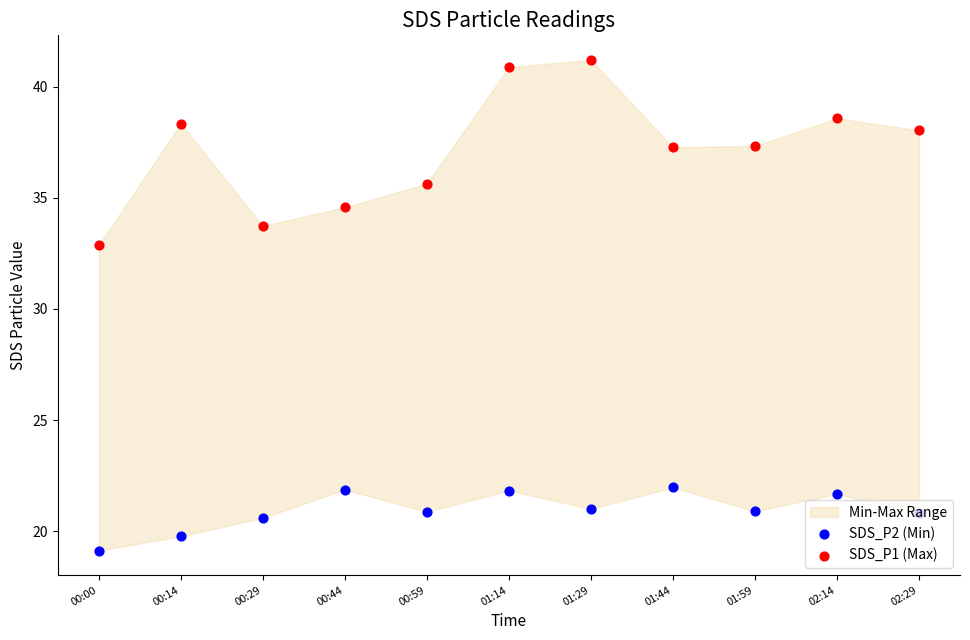

At how many categories does at least one series exceed 25?

11